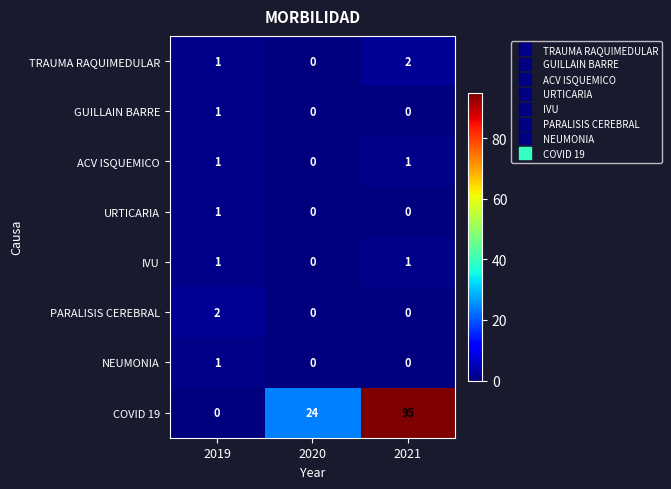

Between 2020 and 2021, which series saw the biggest shift?

COVID 19